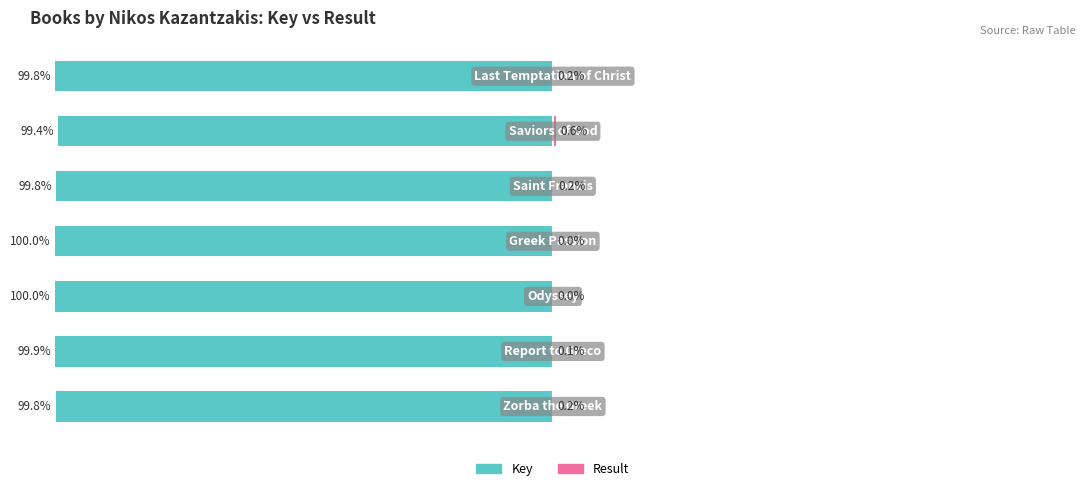

What is the difference between the Key values at 5 and 2?

0.6